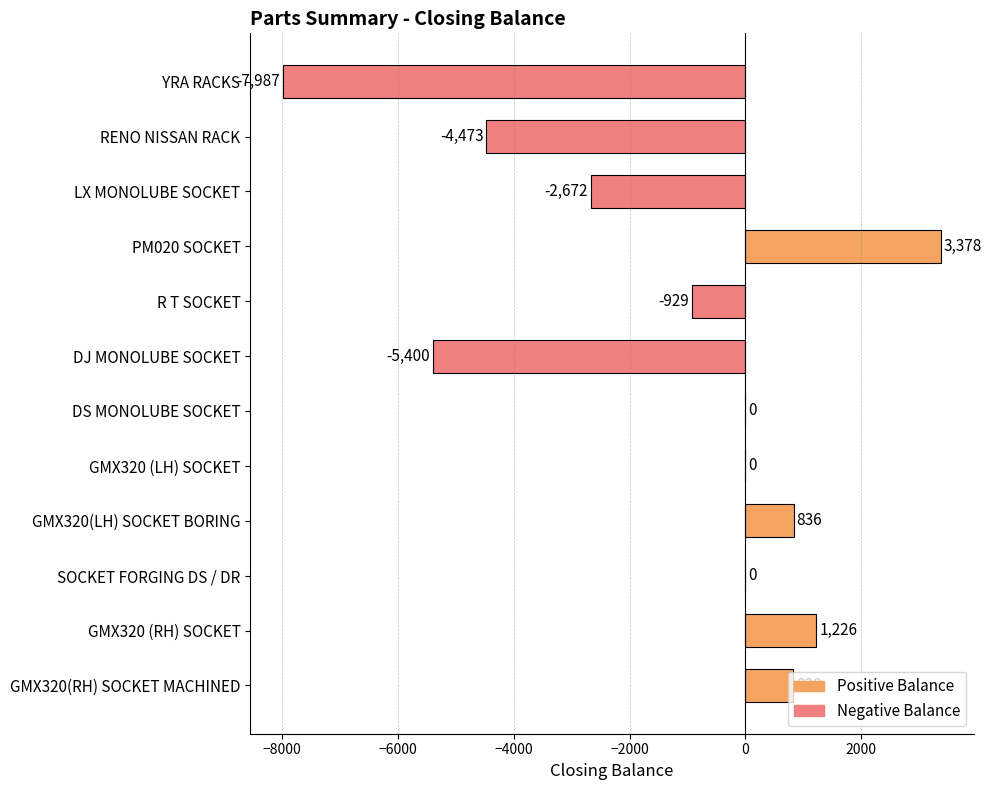

How many series are shown in this chart?

1